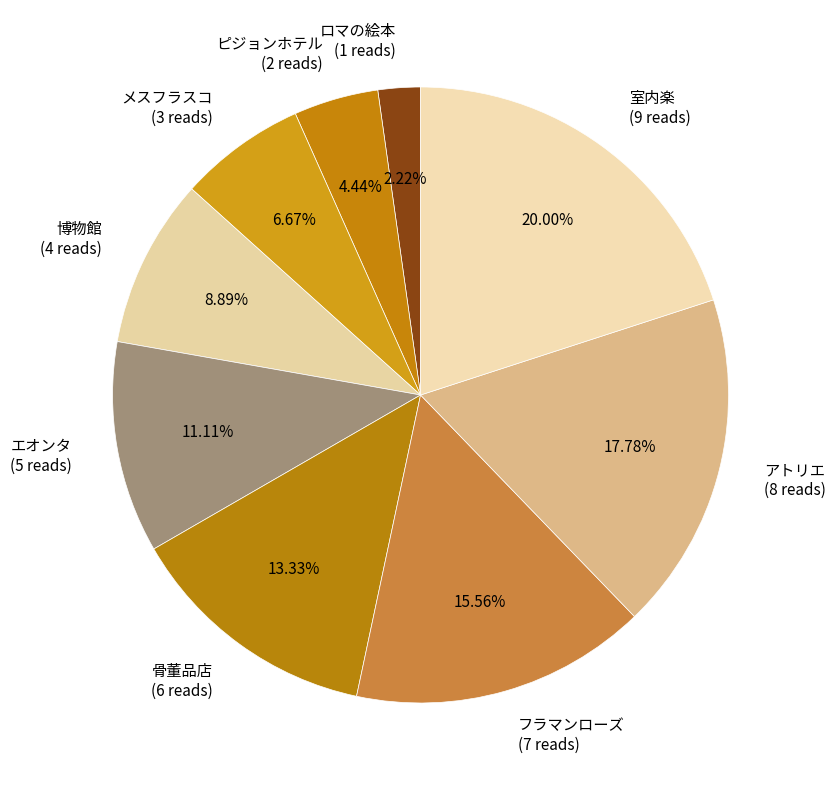

Which slice is the smallest?

ロマの絵本